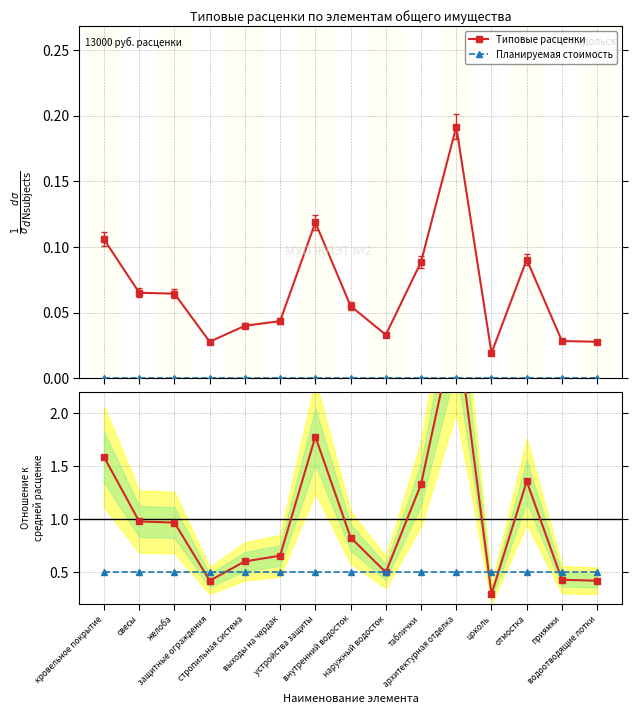

At which category does Типовые расценки reach its first local peak?

устройства защиты